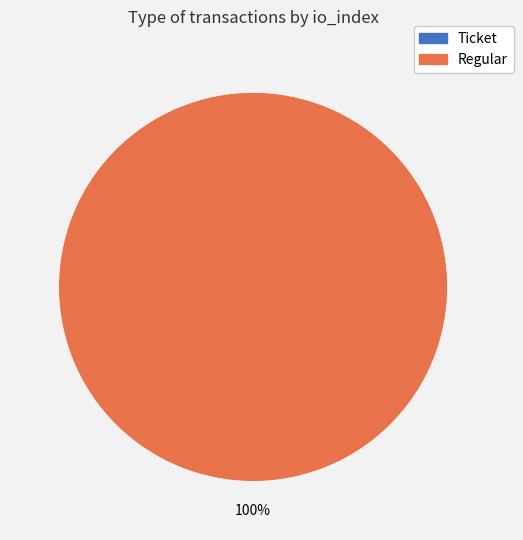

What is the majority slice?

Regular (io_index=2)